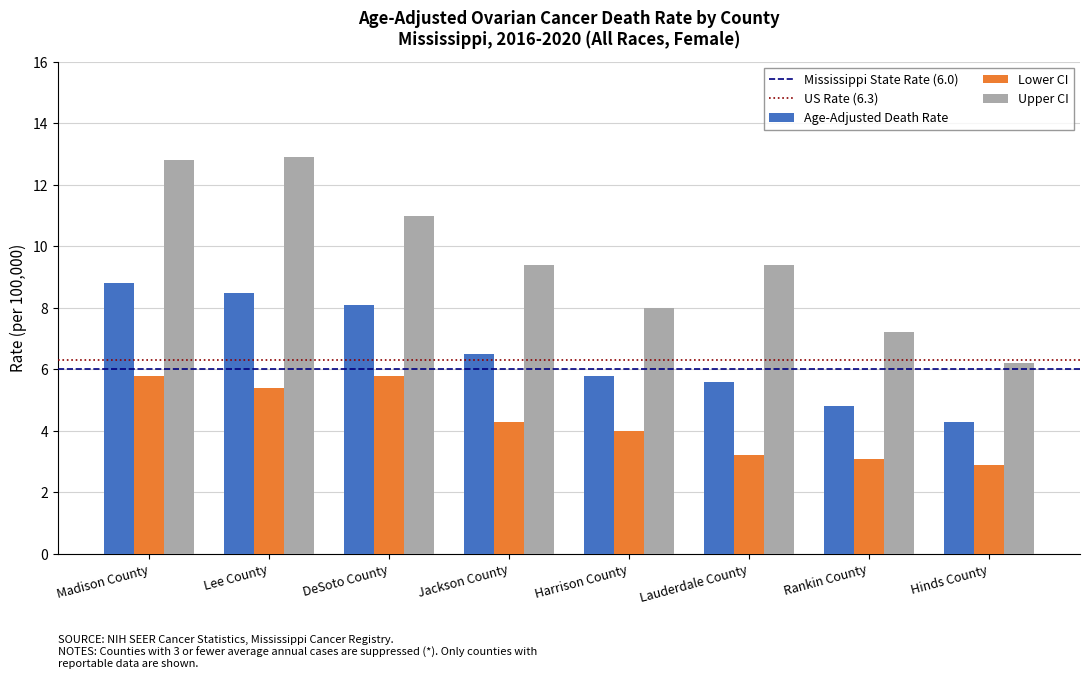

What position from the left is Lauderdale County?

6